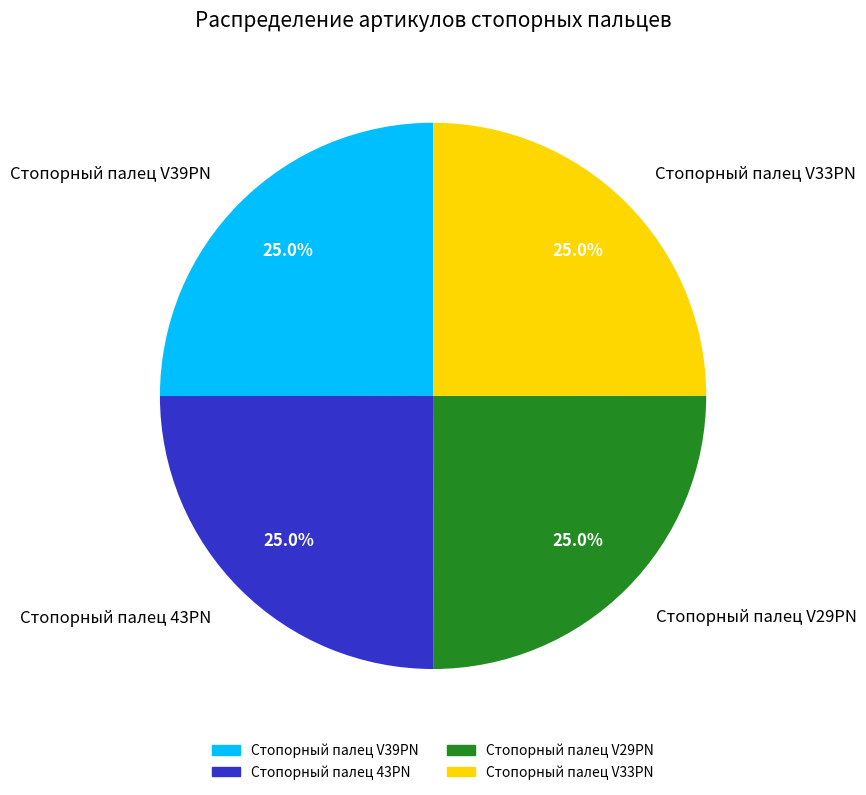

To the nearest percent, what portion does Стопорный палец V39PN represent?

25%